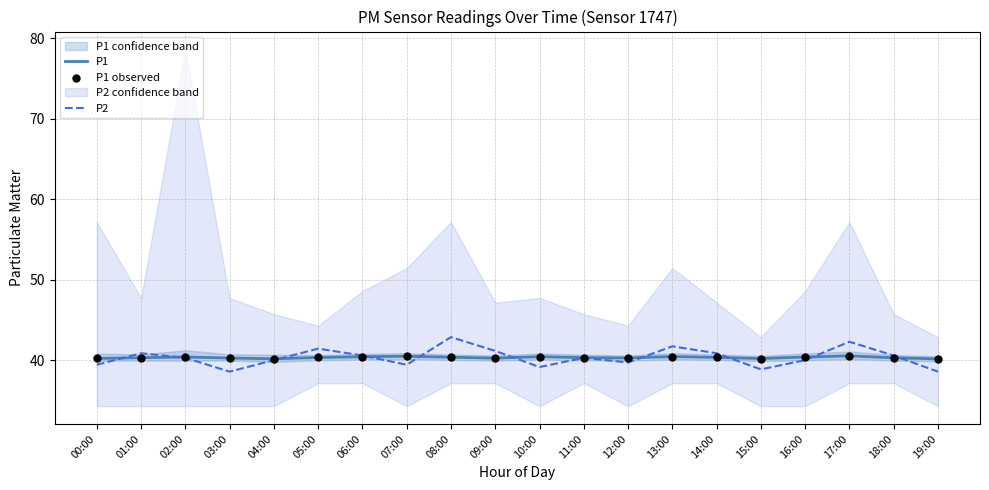

What is the total value across all series at 07:00?

120.5